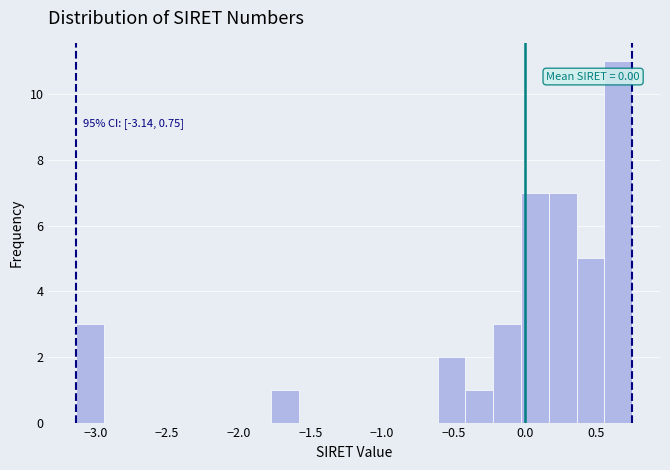

Read against the x-axis, roughly where is the centre of the tallest bar?

0.65